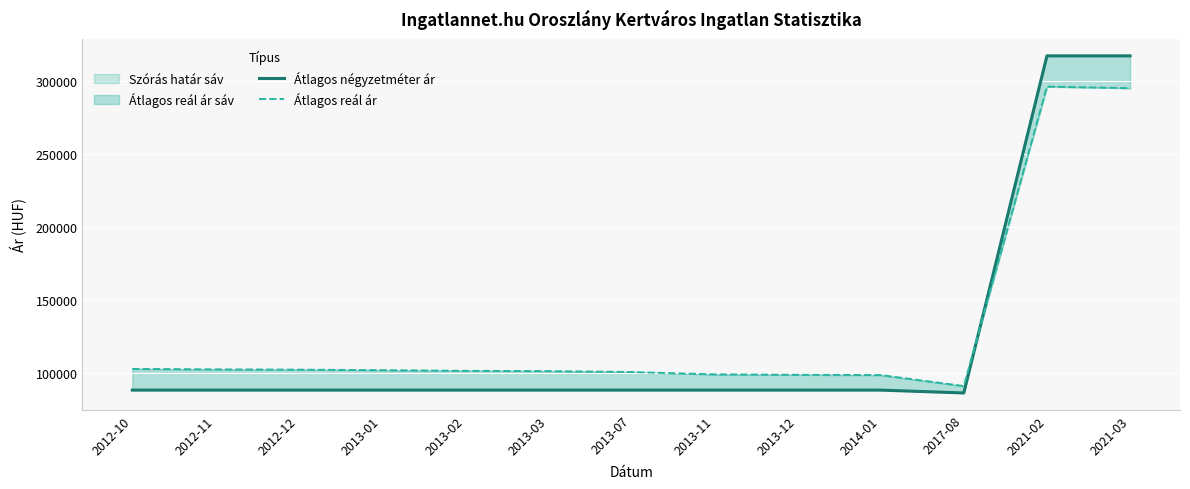

What is the label of the 7th point from the left?

2013-07